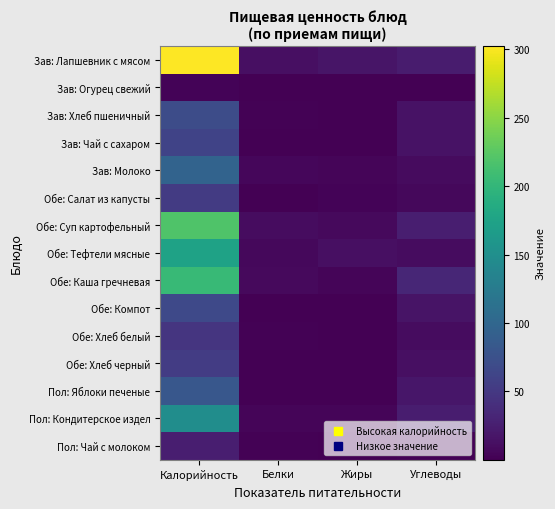

Which series has the widest spread of values?

Зав: Лапшевник с мясом